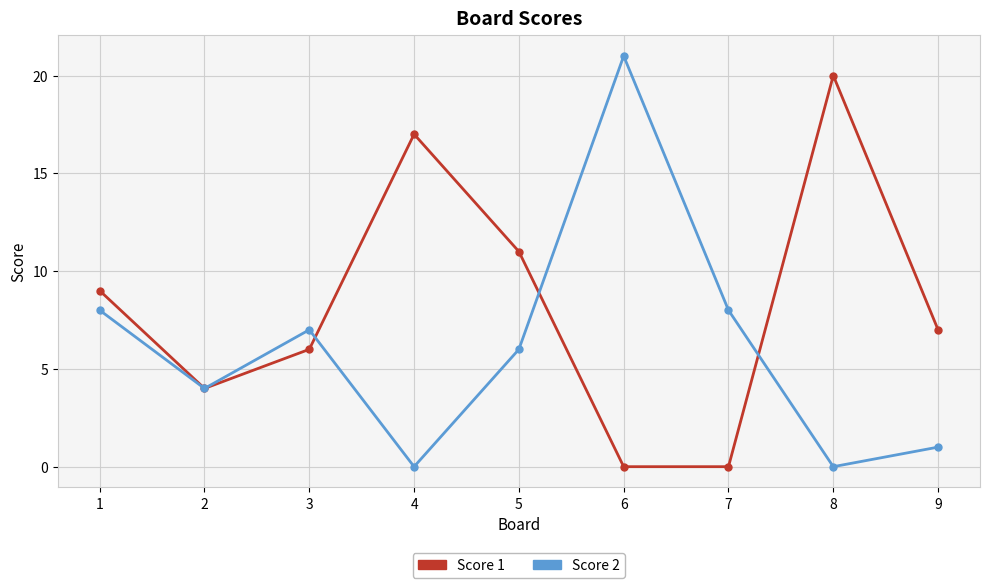

Which series changed the most between 1 and 6?

Score 2